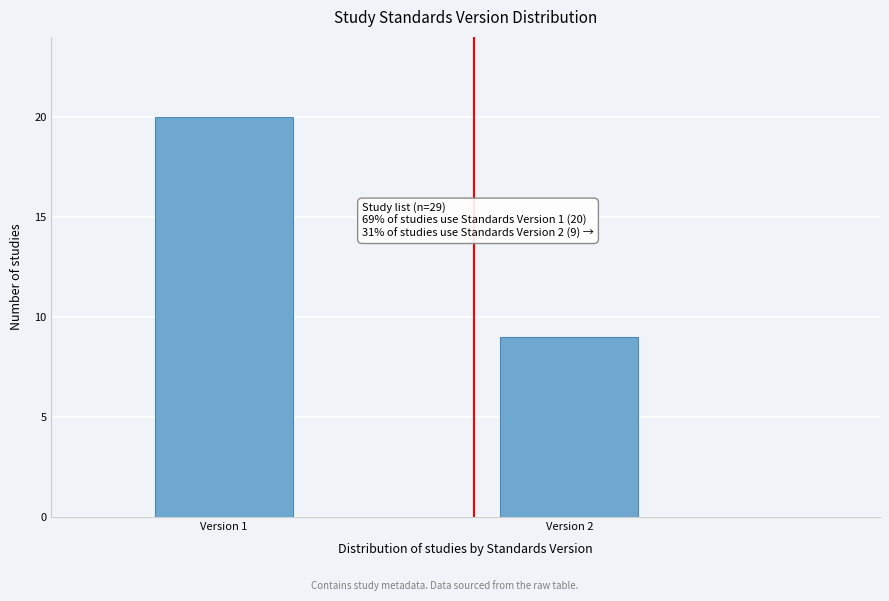

Reading right to left, list all the values displayed in this chart.

Version 2=9	Version 1=20